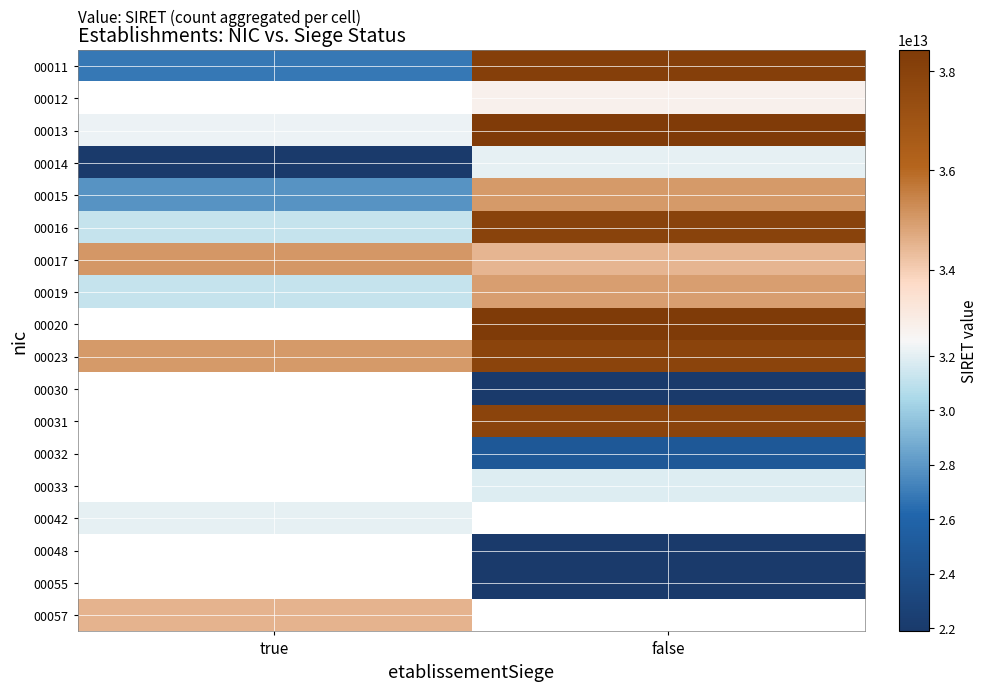

Is it true that 00014 equals 21870150600014.0 at true?

True